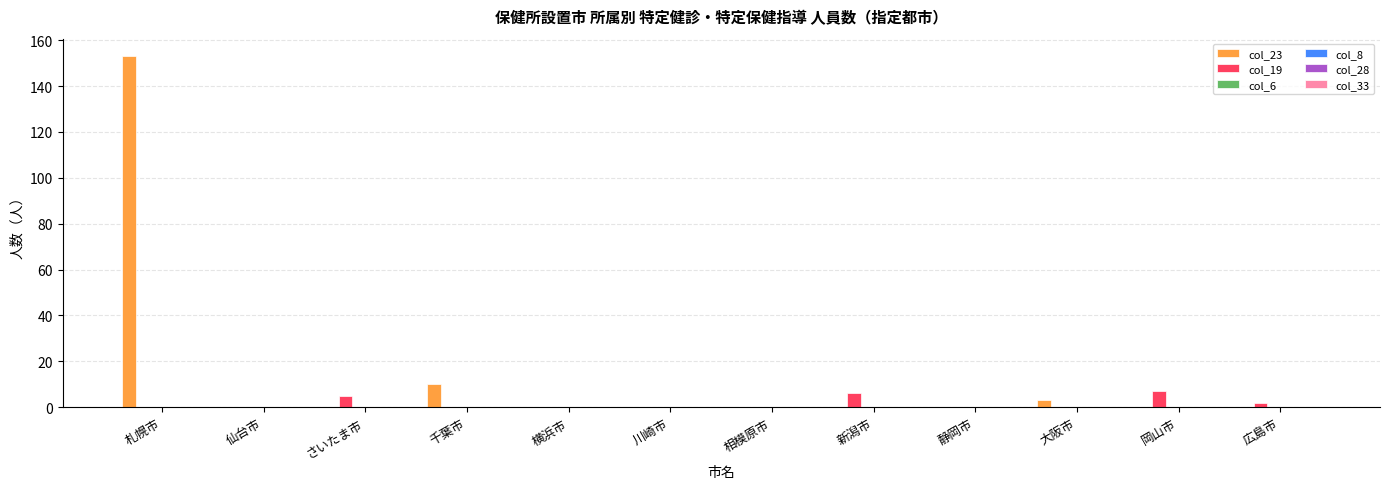

What is the greatest value displayed?

153